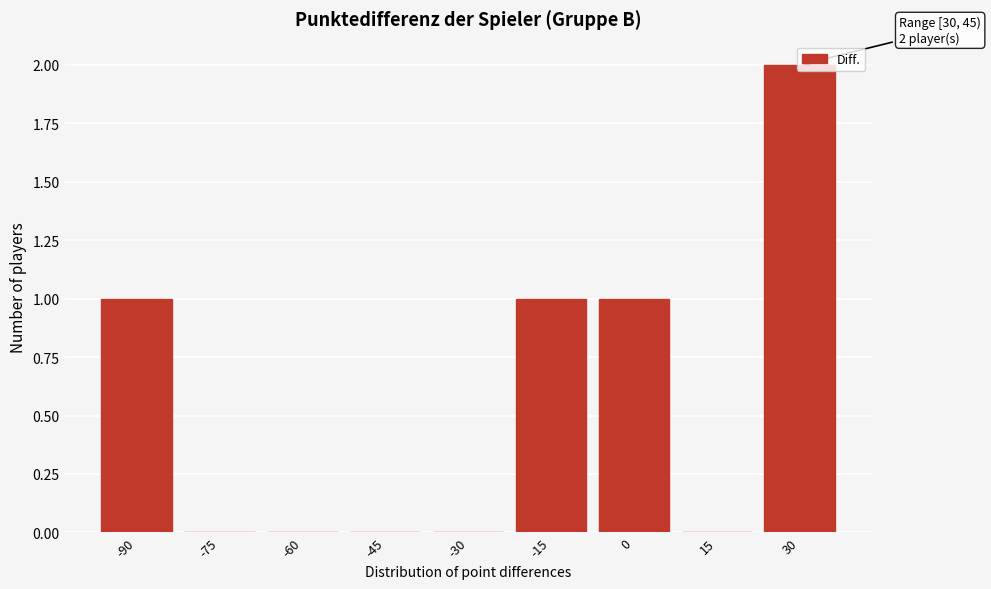

Which has a higher value, -60 or -90?

-90